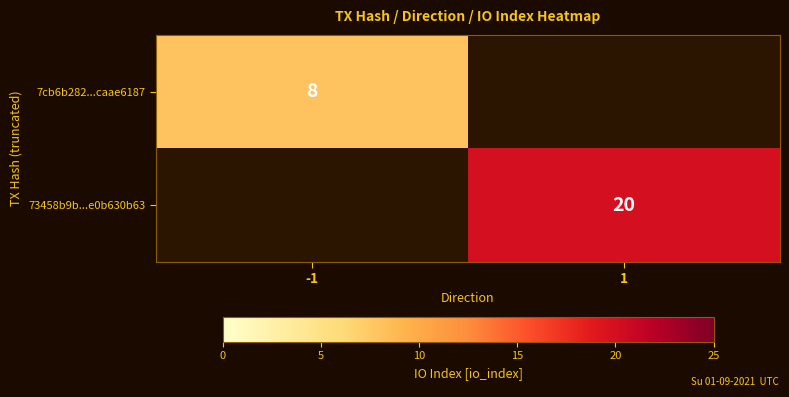

Count the number of data series in this chart.

2